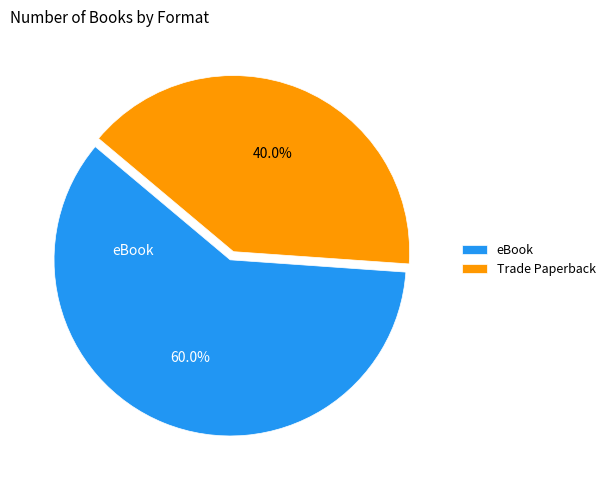

Approximately how many times larger is the value at eBook compared to Trade Paperback?

1.5